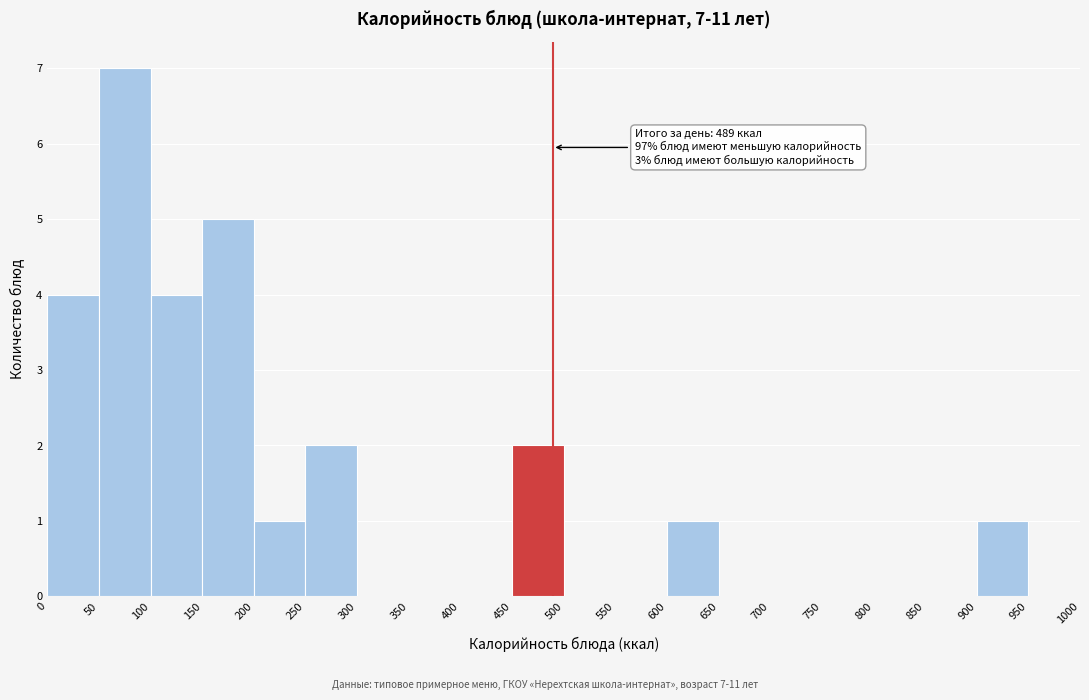

Over which range of the x-axis is the bar tallest?

50 to 100